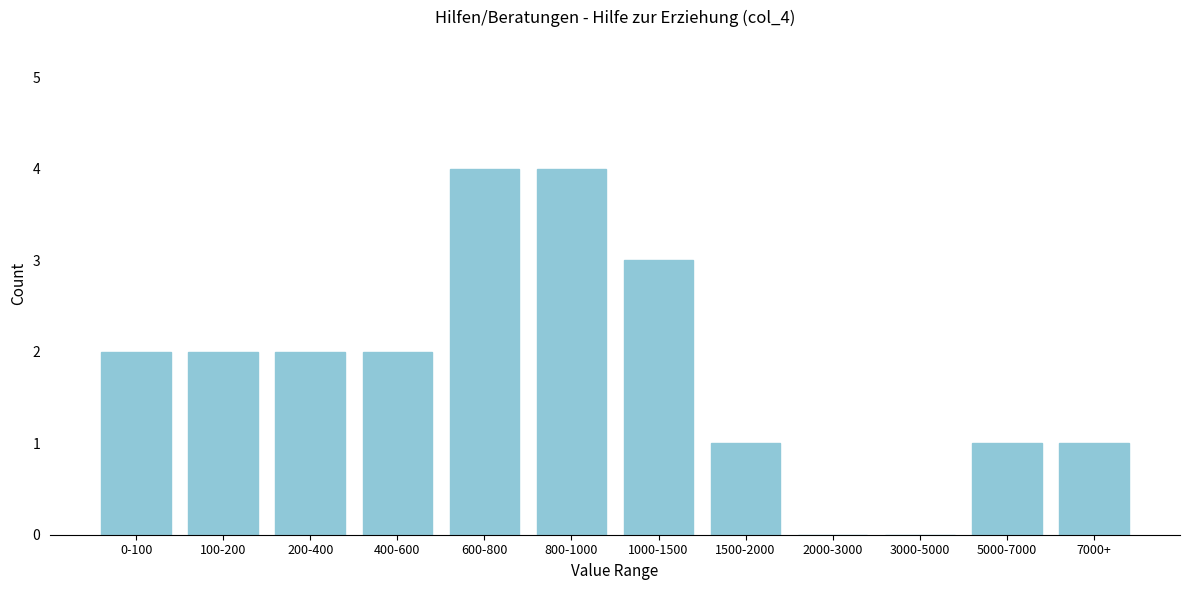

Reading left to right, list all the values displayed in this chart.

0-100=2	100-200=2	200-400=2	400-600=2	600-800=4	800-1000=4	1000-1500=3	1500-2000=1	2000-3000=0	3000-5000=0	5000-7000=1	7000+=1